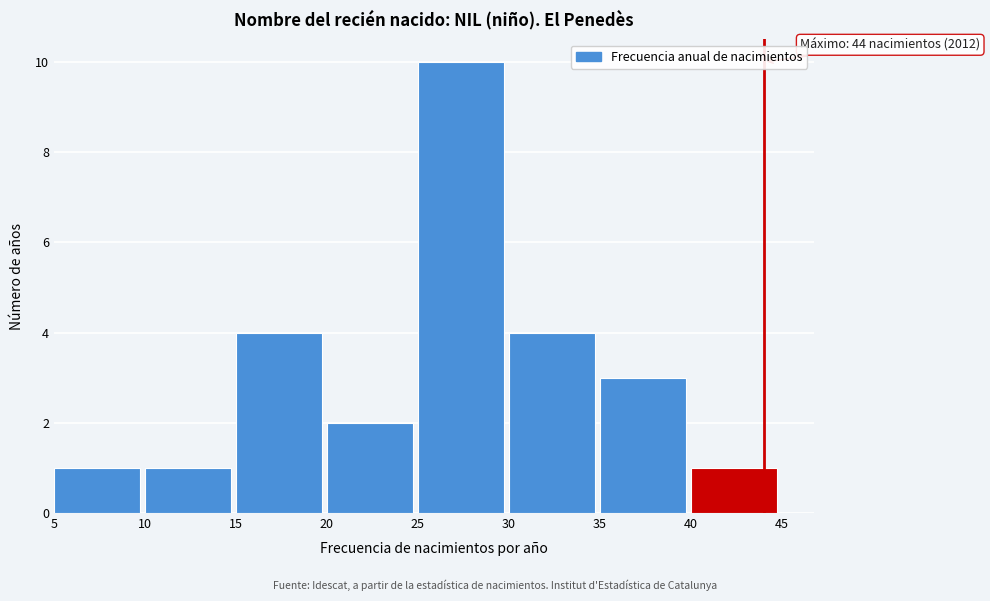

Over which range of the x-axis is the bar tallest?

25 to 30